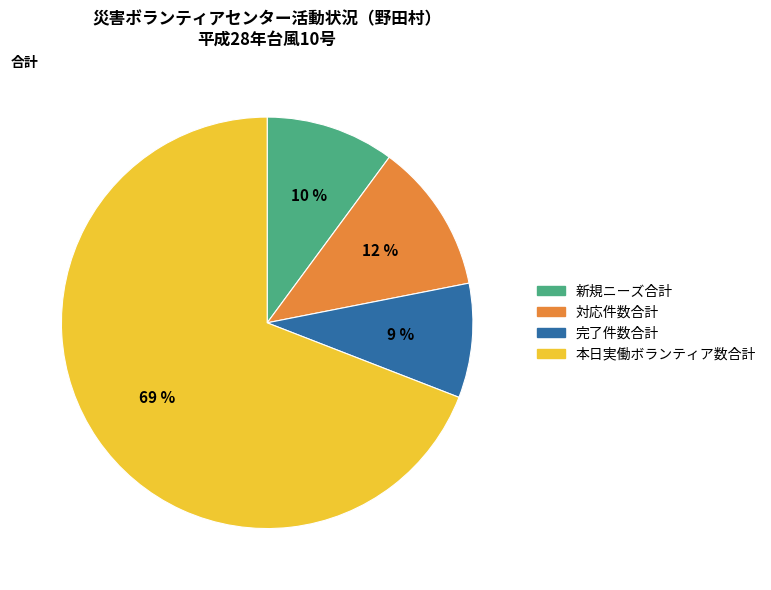

Is the sum of 本日実働ボランティア数合計 and 完了件数合計 greater than half?

Yes